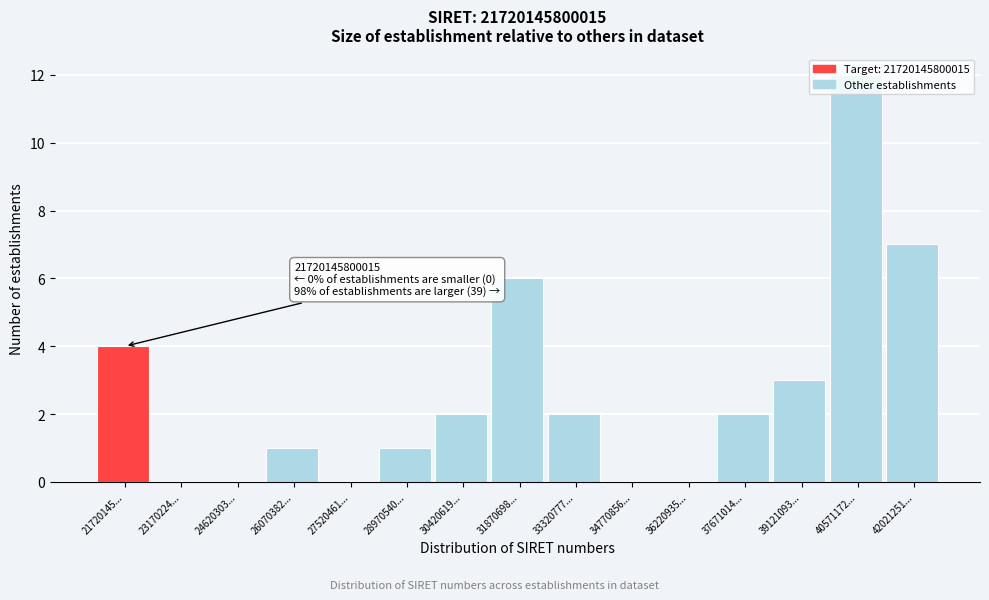

What value does the data have at 31870698...?

6